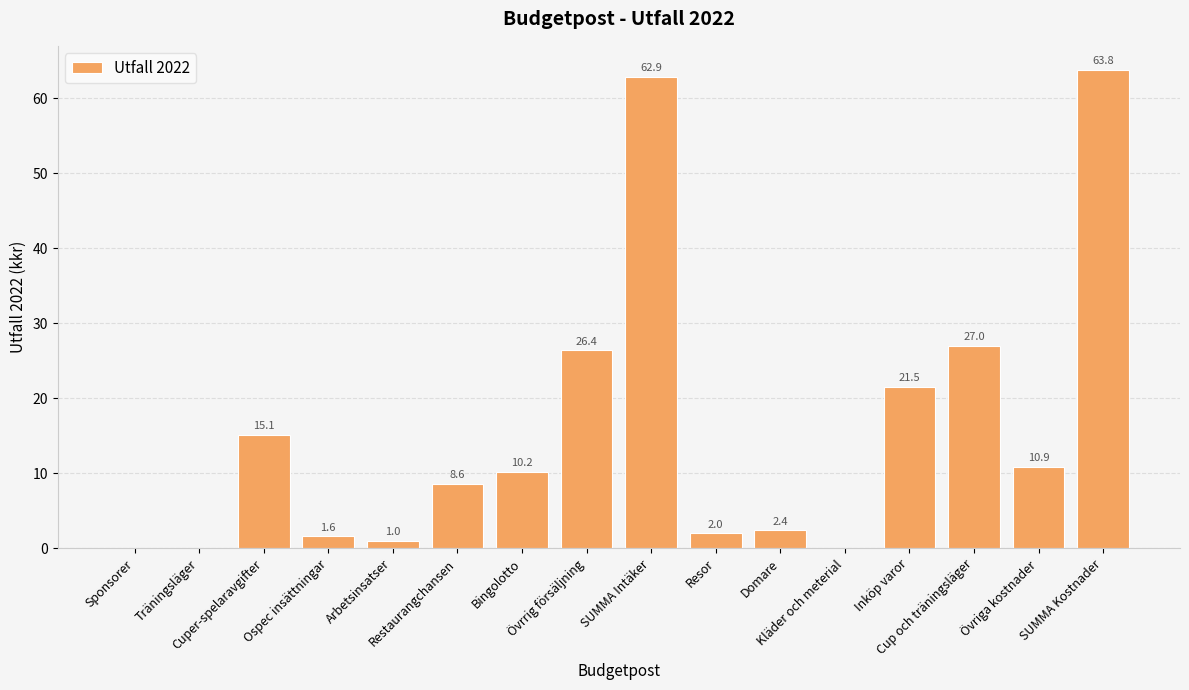

What is the sum of all values?

253.4